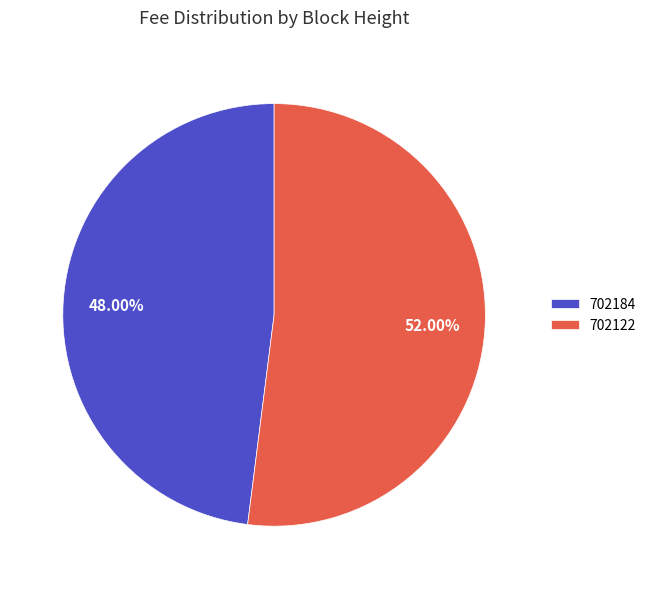

How much of the chart is everything except 702184?

52.0%